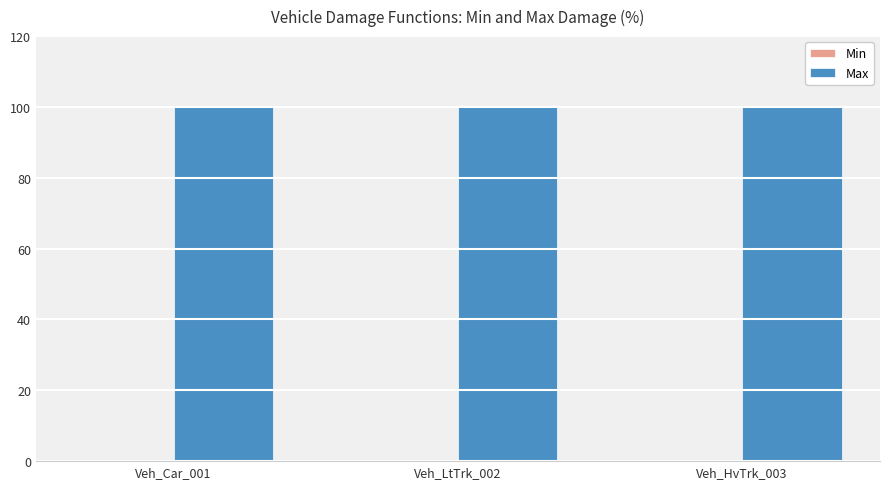

At how many categories does at least one series exceed 47?

3